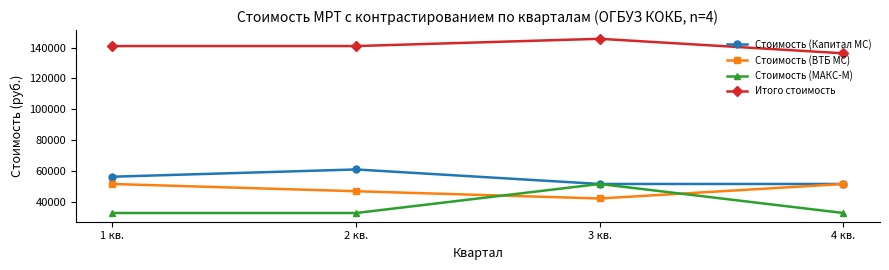

What is the approximate value of Итого стоимость at 1 кв.?

141000